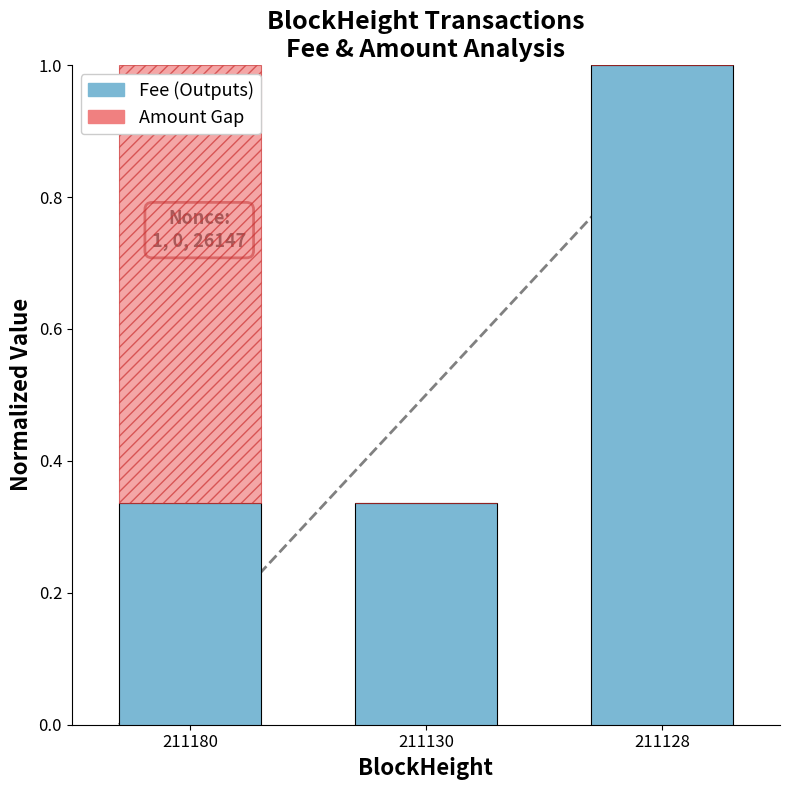

Is it true that Fee (Outputs) equals 0.1 at 211180?

False